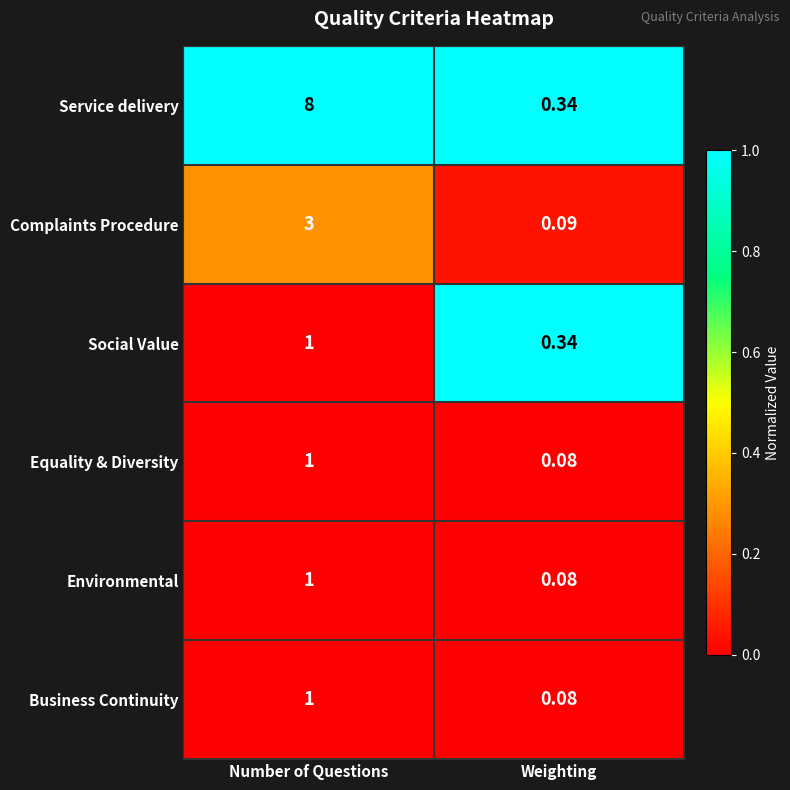

At which category is the sum across all series the highest?

Number of Questions